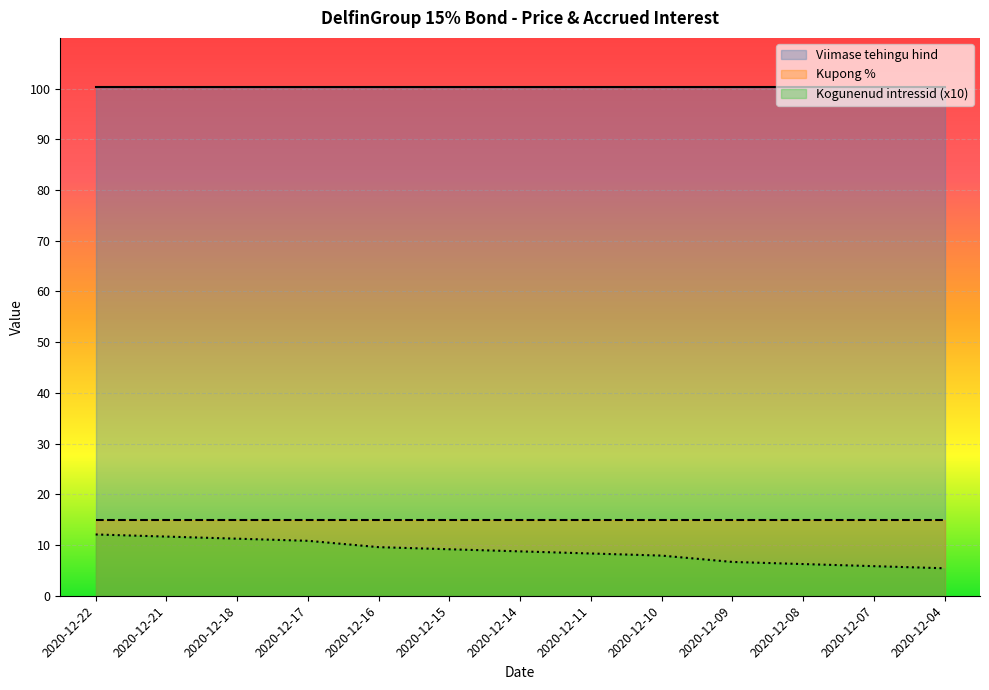

What is the value of the Kogunenud intressid point at the 1st from the left?

1.2